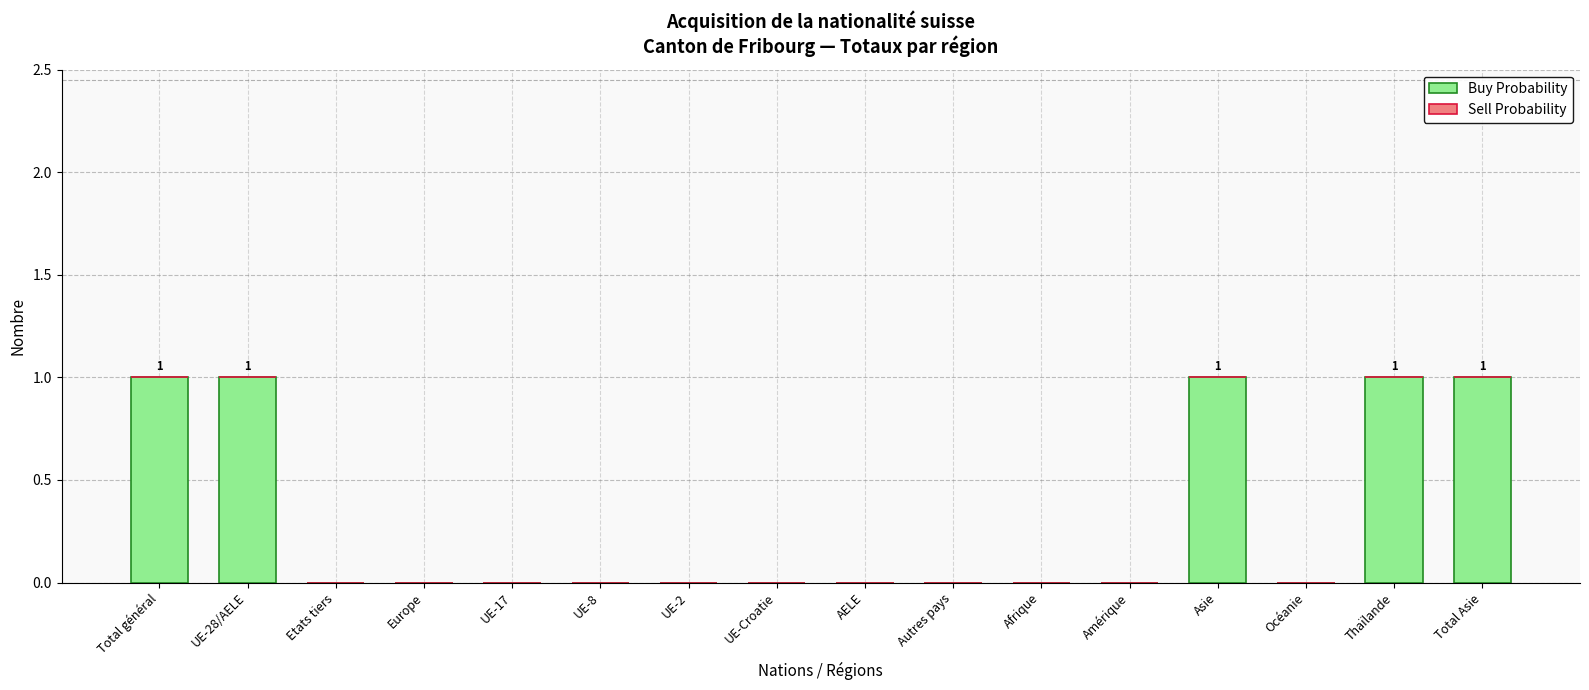

The value at Total Asie is 1. True or false?

True